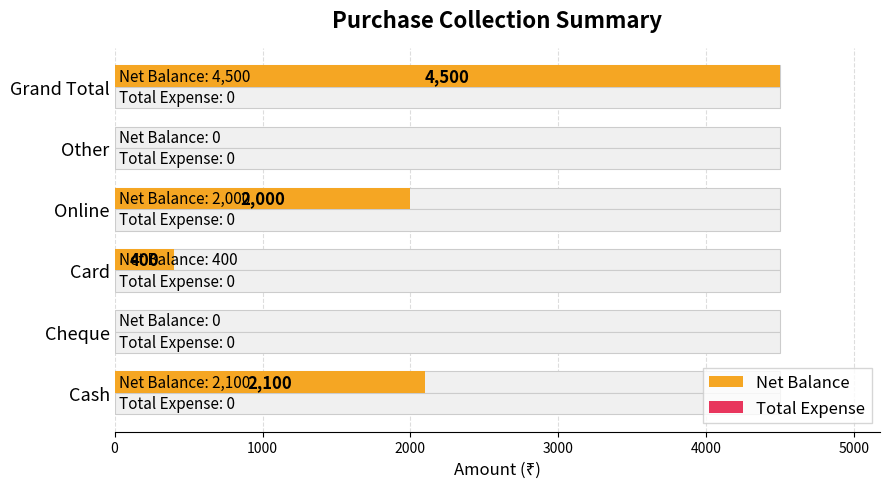

How many data points does each series have?

6